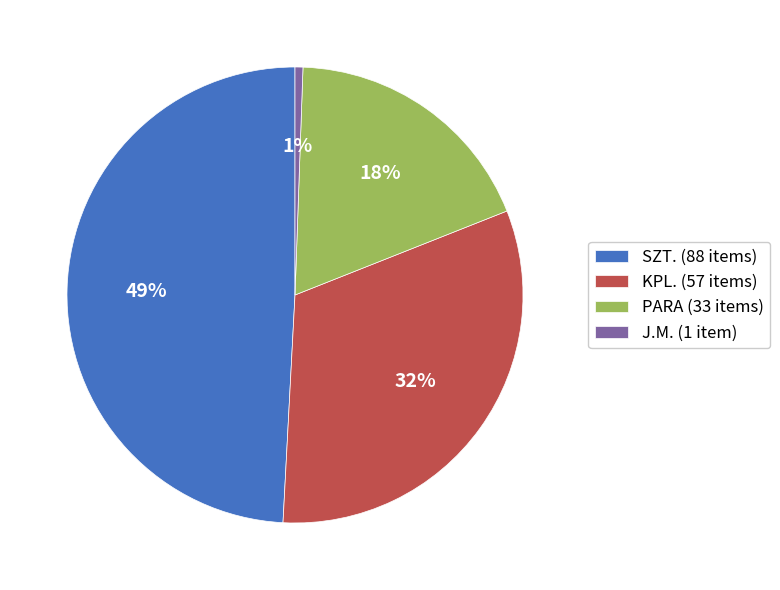

Which has a higher value, PARA (33 items) or KPL. (57 items)?

KPL. (57 items)